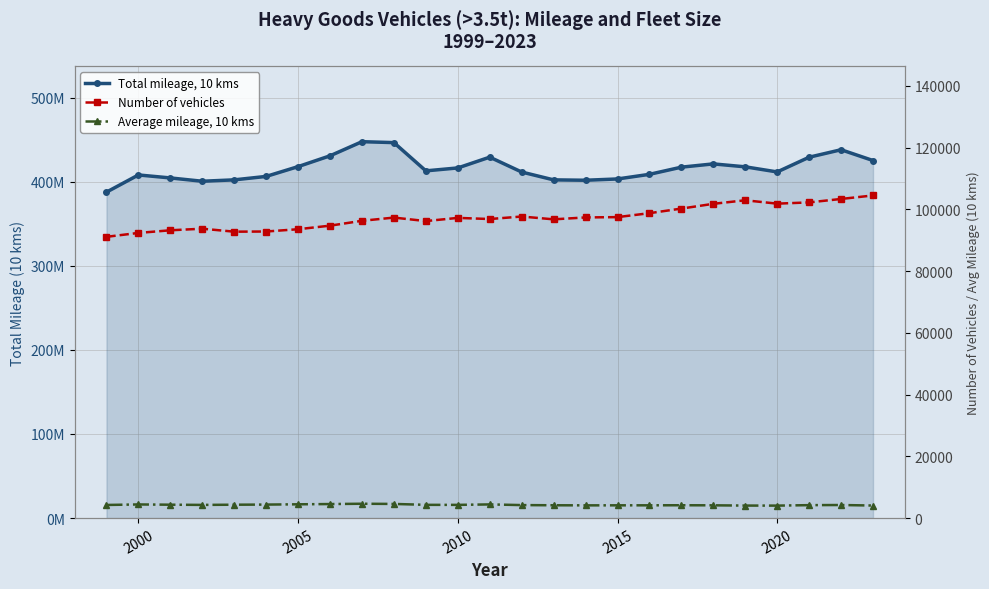

How many lines are shown in the chart?

3